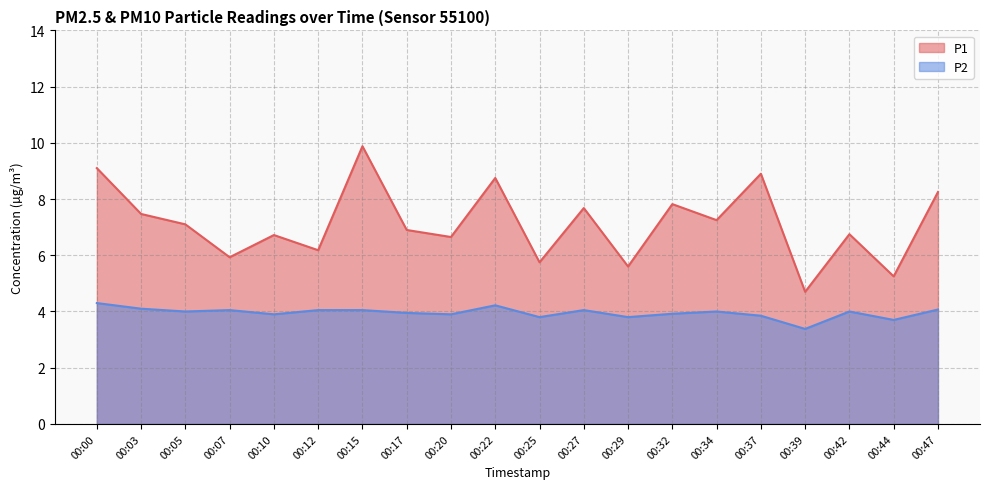

The value of P1 at 00:15 is 9.9. True or false?

True